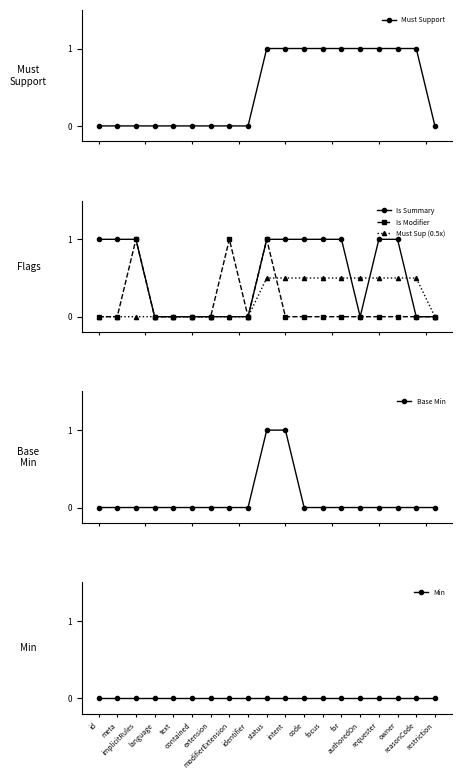

Reading left to right, what are all the values shown in this chart?

Must Support: 0.0	0.0	0.0	0.0	0.0	0.0	0.0	0.0	0.0	1.0	1.0	1.0	1.0	1.0	1.0	1.0	1.0	1.0	0.0
Is Summary: 1.0	1.0	1.0	0.0	0.0	0.0	0.0	0.0	0.0	1.0	1.0	1.0	1.0	1.0	0.0	1.0	1.0	0.0	0.0
Is Modifier: 0.0	0.0	1.0	0.0	0.0	0.0	0.0	1.0	0.0	1.0	0.0	0.0	0.0	0.0	0.0	0.0	0.0	0.0	0.0
Must Sup (0.5x): 0.0	0.0	0.0	0.0	0.0	0.0	0.0	0.0	0.0	0.5	0.5	0.5	0.5	0.5	0.5	0.5	0.5	0.5	0.0
Base Min: 0.0	0.0	0.0	0.0	0.0	0.0	0.0	0.0	0.0	1.0	1.0	0.0	0.0	0.0	0.0	0.0	0.0	0.0	0.0
Min: 0.0	0.0	0.0	0.0	0.0	0.0	0.0	0.0	0.0	0.0	0.0	0.0	0.0	0.0	0.0	0.0	0.0	0.0	0.0